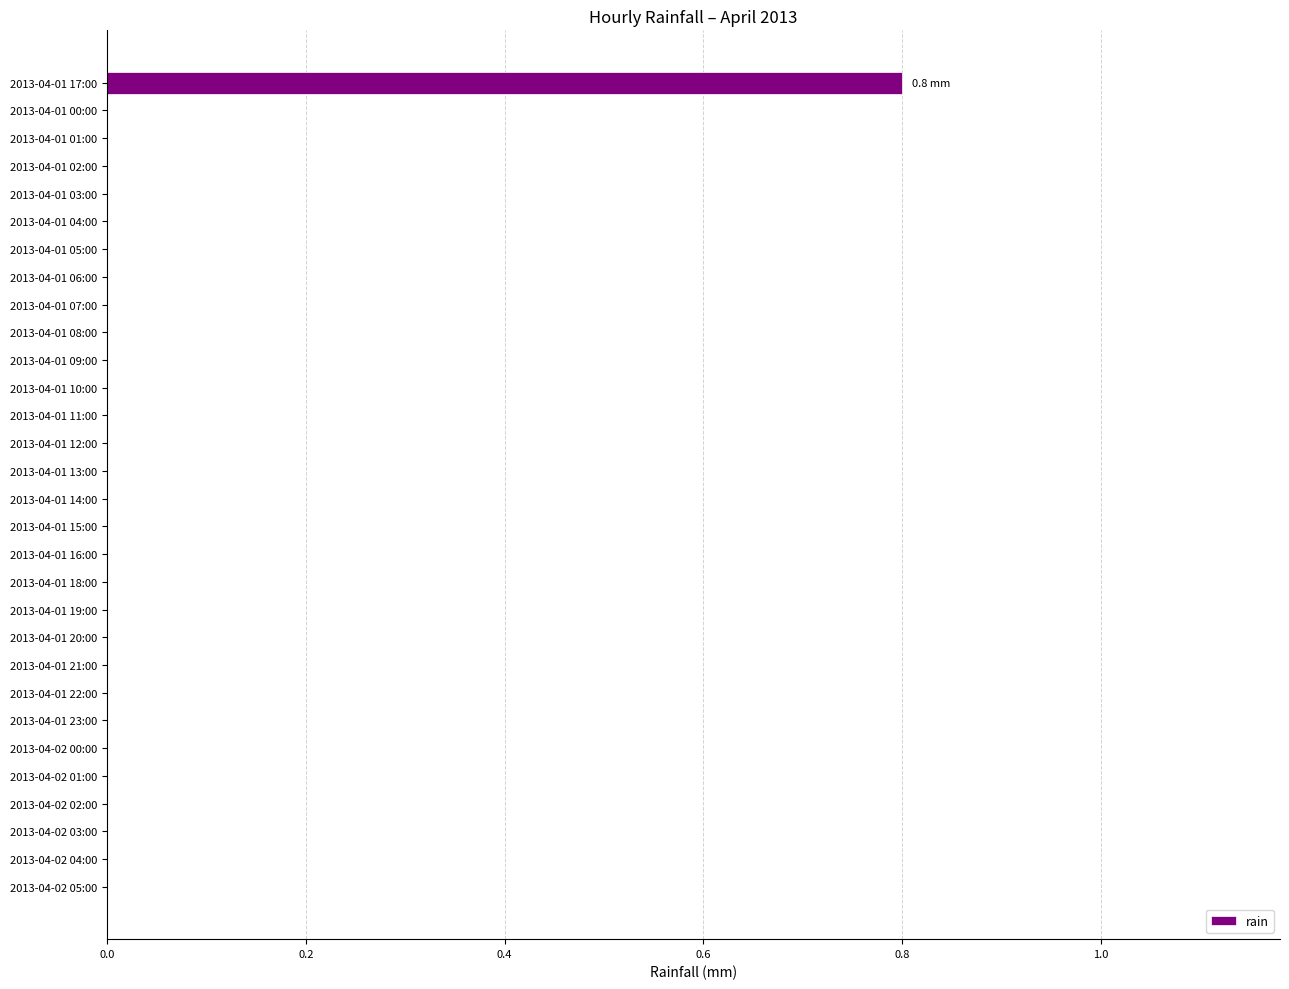

Which category has the highest value across all series?

2013-04-01 17:00